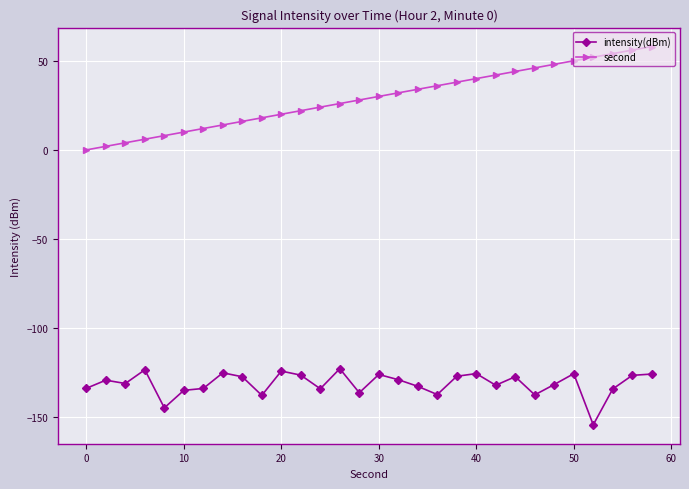

Does the chart have visible grid lines?

Yes